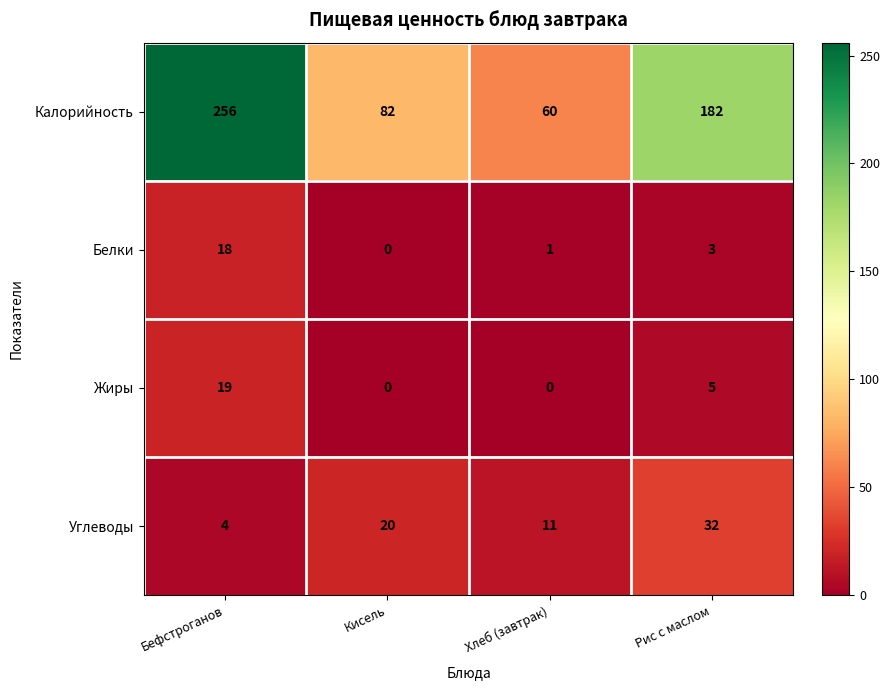

What is the total value across all series at Бефстроганов?

297